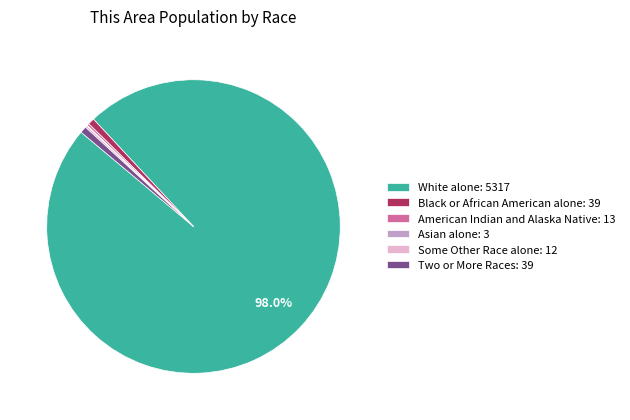

To the nearest percent, what is the difference between the largest and smallest slice percentages?

98%